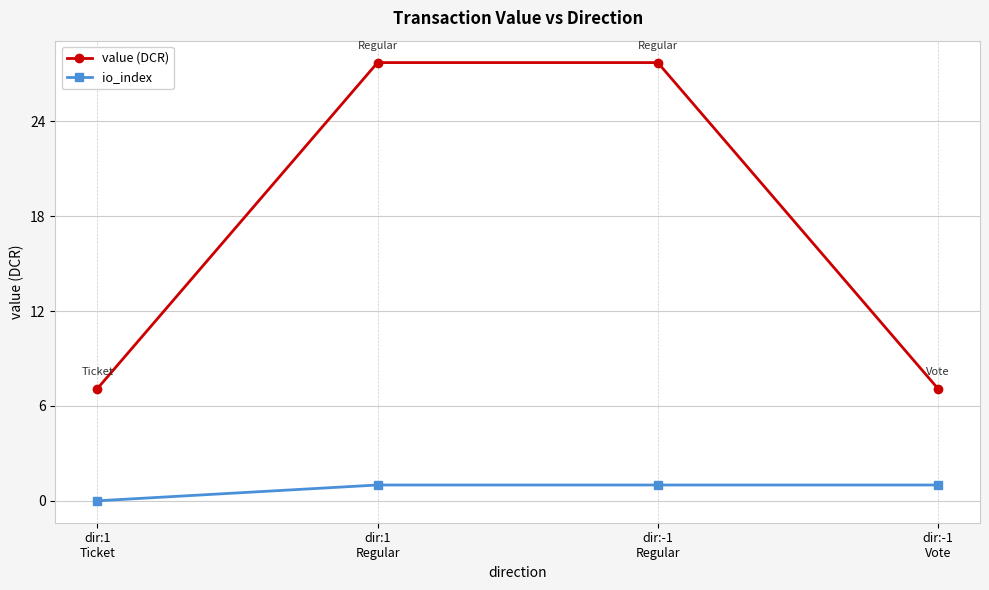

True or false: io_index and value (DCR) intersect in this chart.

False